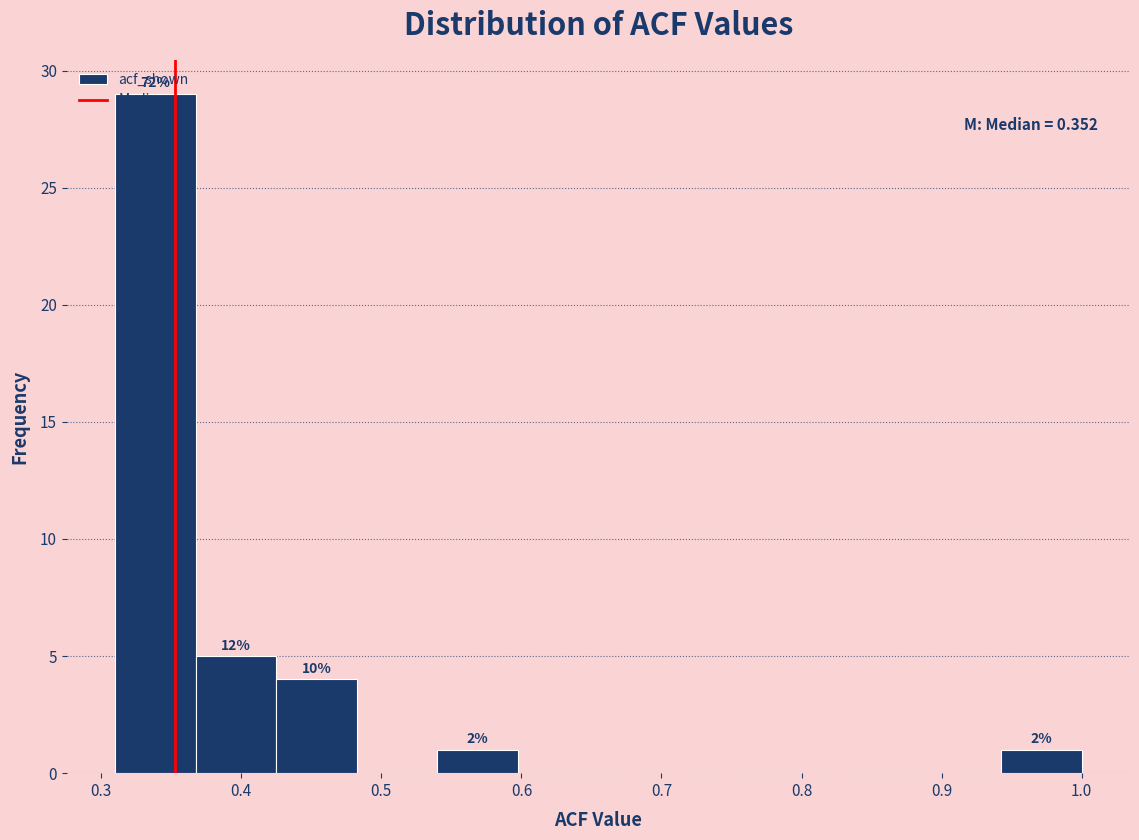

Over which range of the x-axis is the bar tallest?

0.31 to 0.37